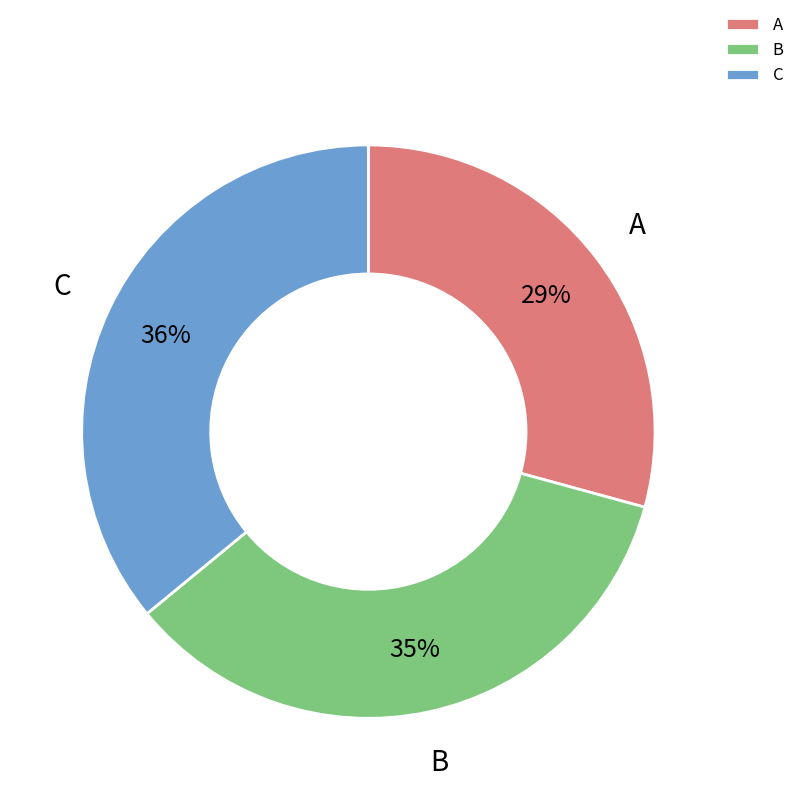

Does C represent more than half of the total?

No